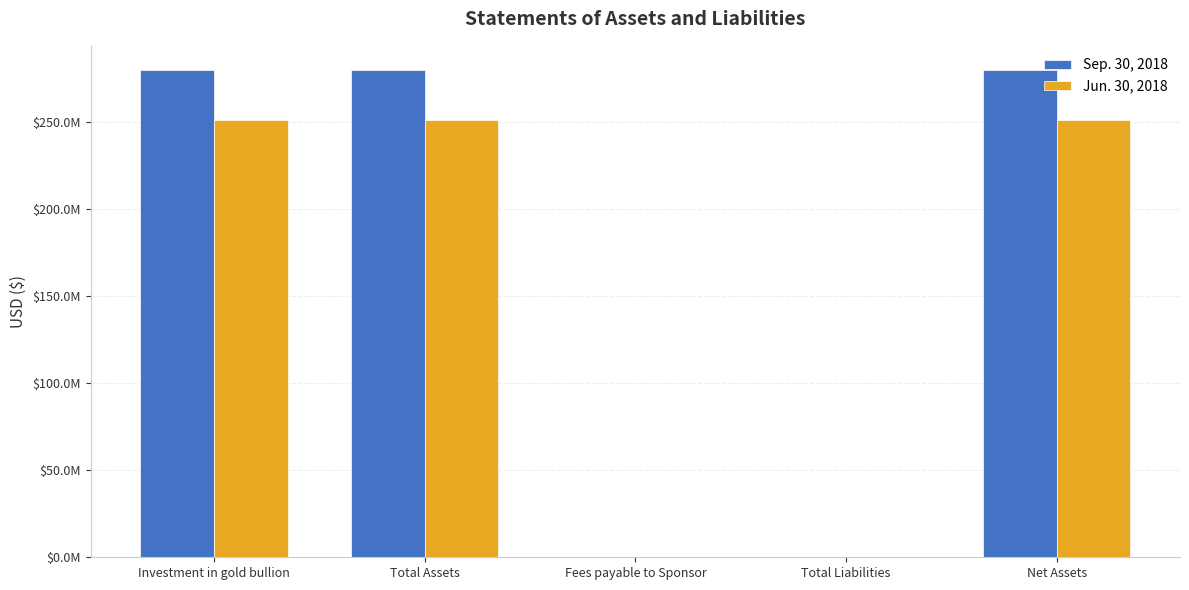

What are all the series names shown in the legend?

Sep. 30, 2018, Jun. 30, 2018